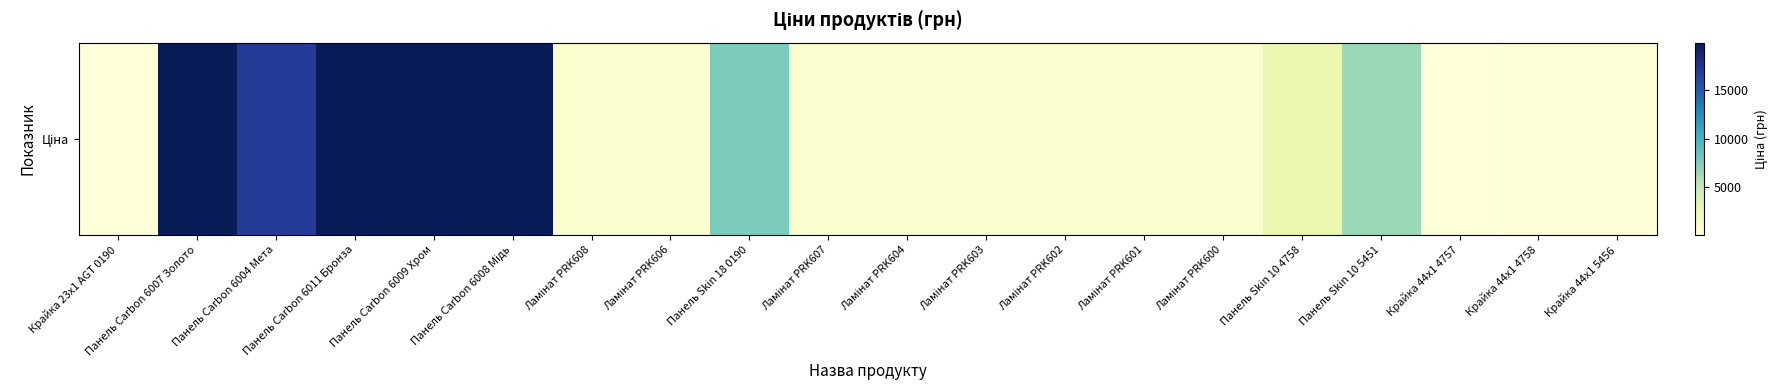

What is the sum of the values at Крайка 23x1 AGT 0190 and Панель Carbon 6007 Золото?

19996.2